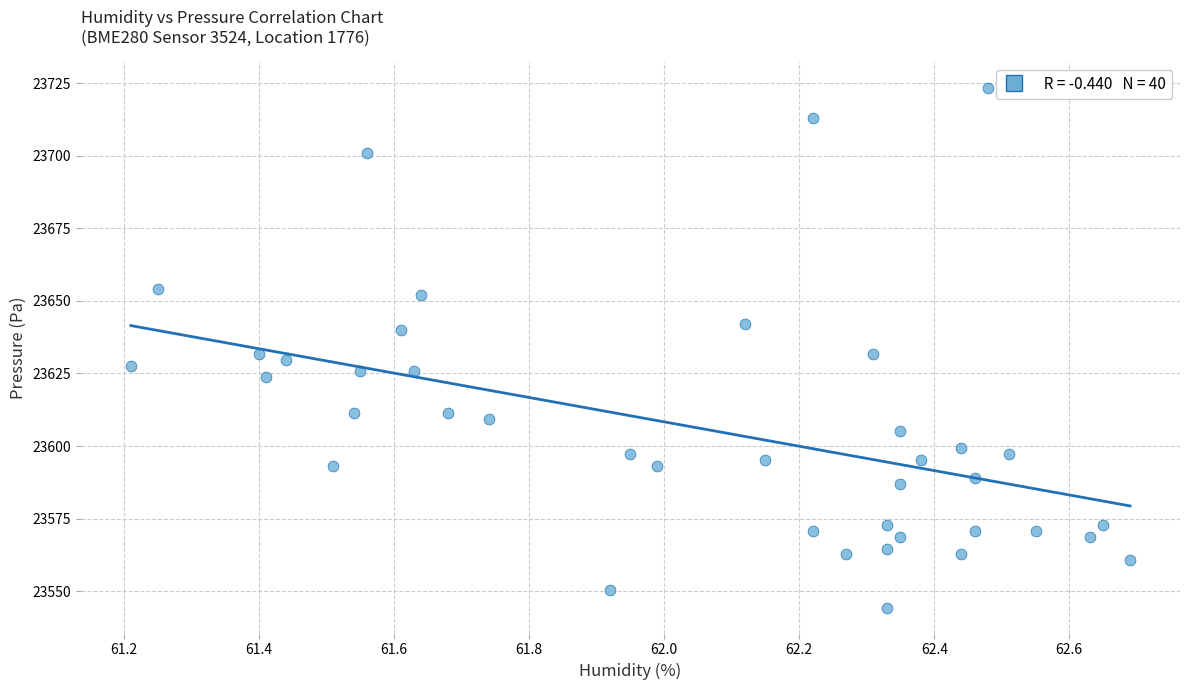

What is the range of X values (max minus min)?

1.5